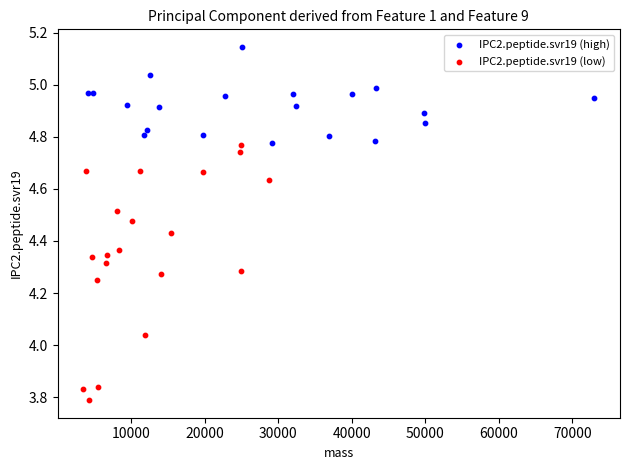

Which series reaches the minimum Y coordinate?

IPC2.peptide.svr19 (low)